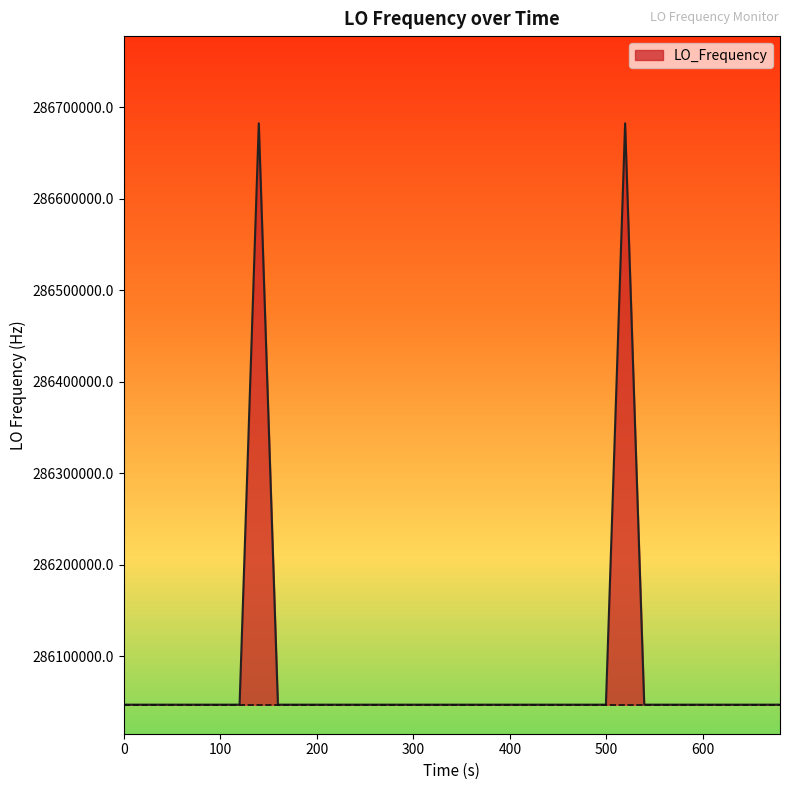

What is the smallest value displayed?

286046998.2